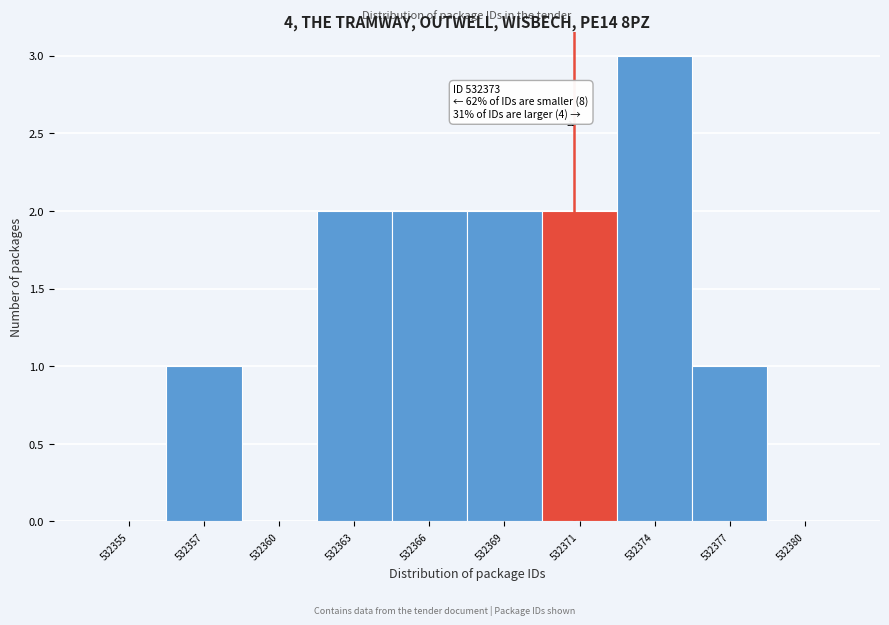

Reading left to right, transcribe all the data shown in this chart.

532355=0	532357=1	532360=0	532363=2	532366=2	532369=2	532371=2	532374=3	532377=1	532380=0